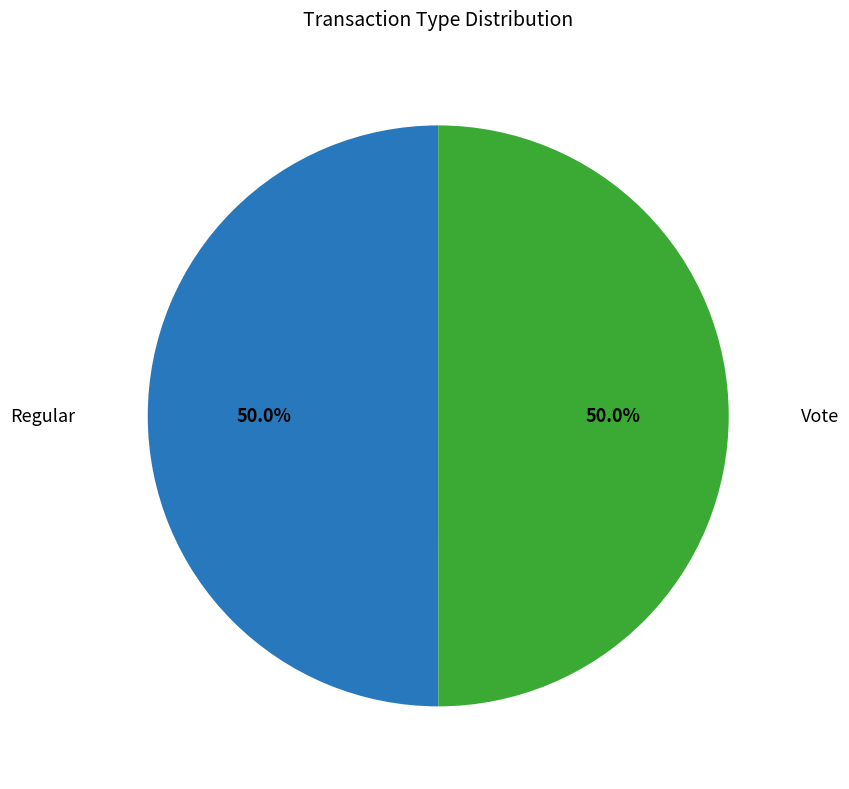

How many segments does this pie chart have?

2